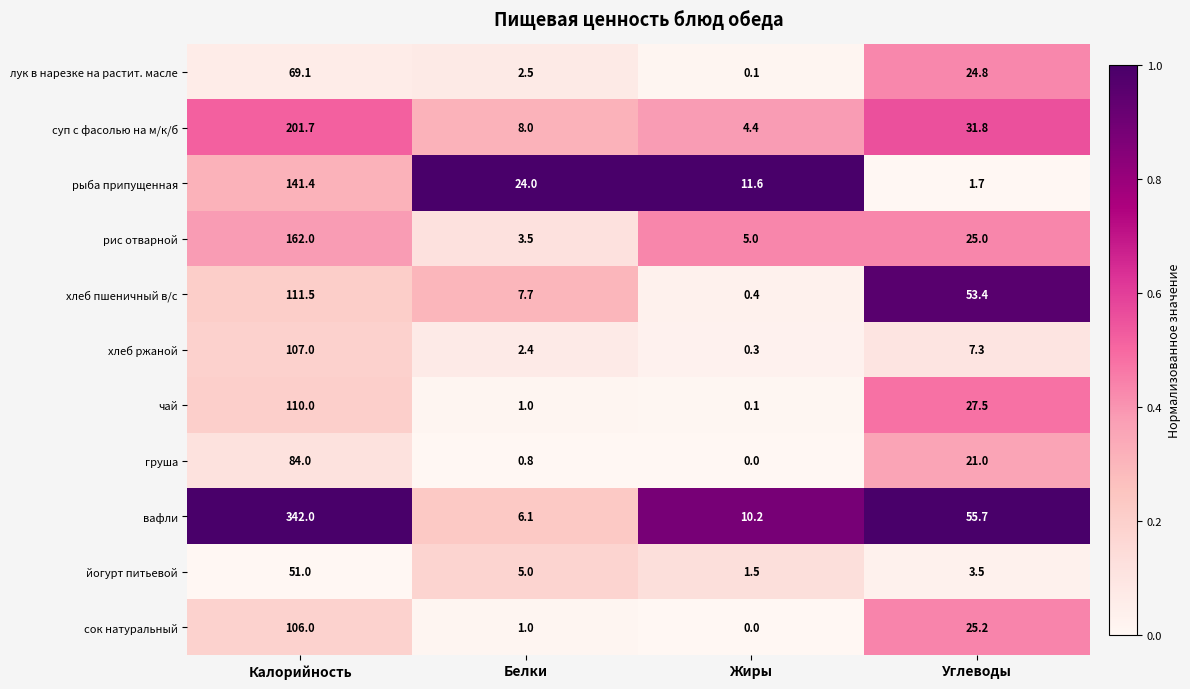

What is the difference between the maximum and minimum values in the хлеб ржаной series?

106.7